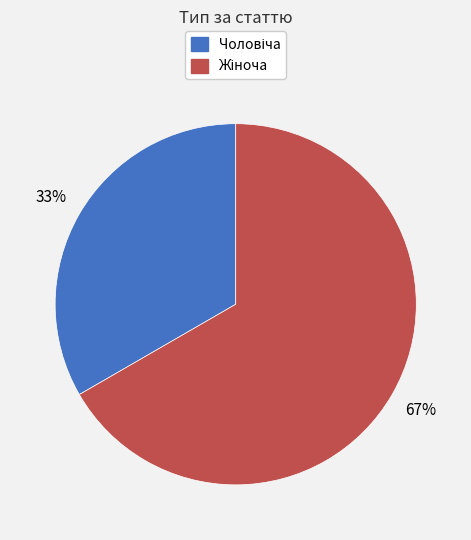

To the nearest percent, what is the average slice percentage?

50%